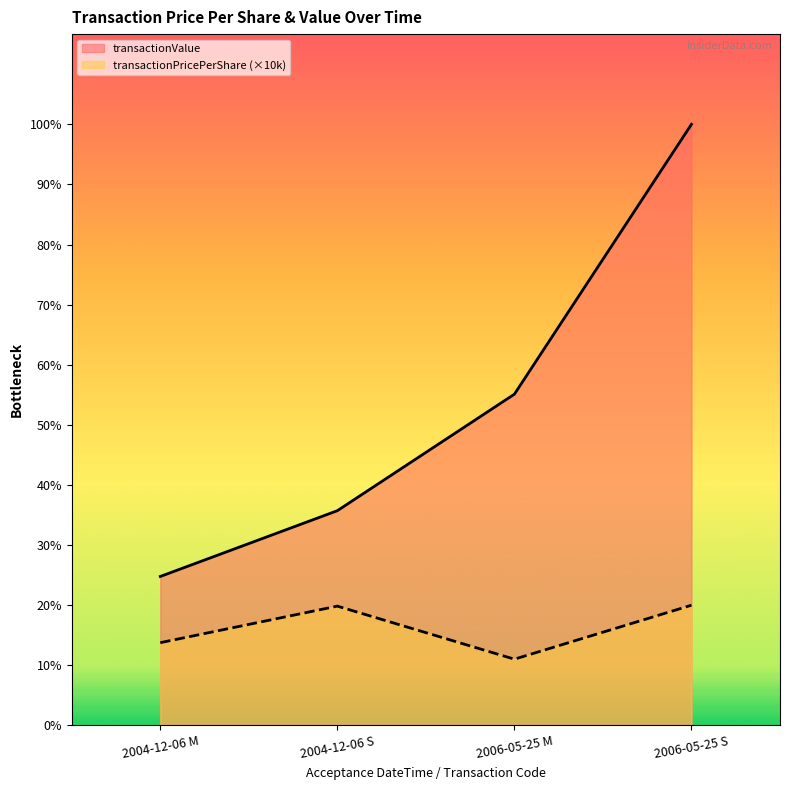

What is the value of the transactionPricePerShare point at the 1st from the left?

181250